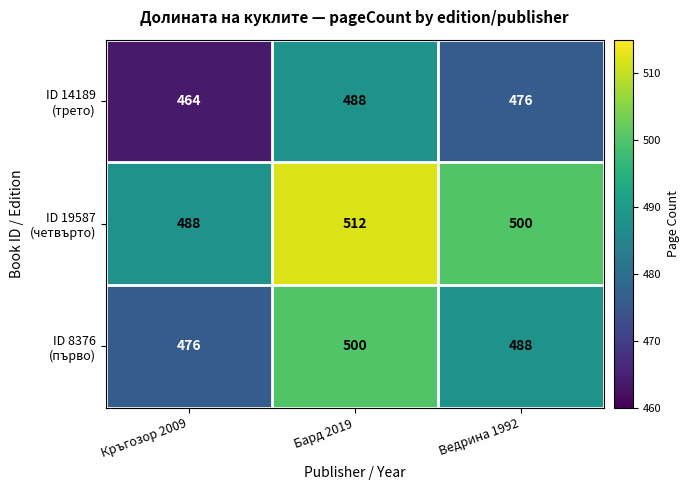

What is the smallest value displayed?

464